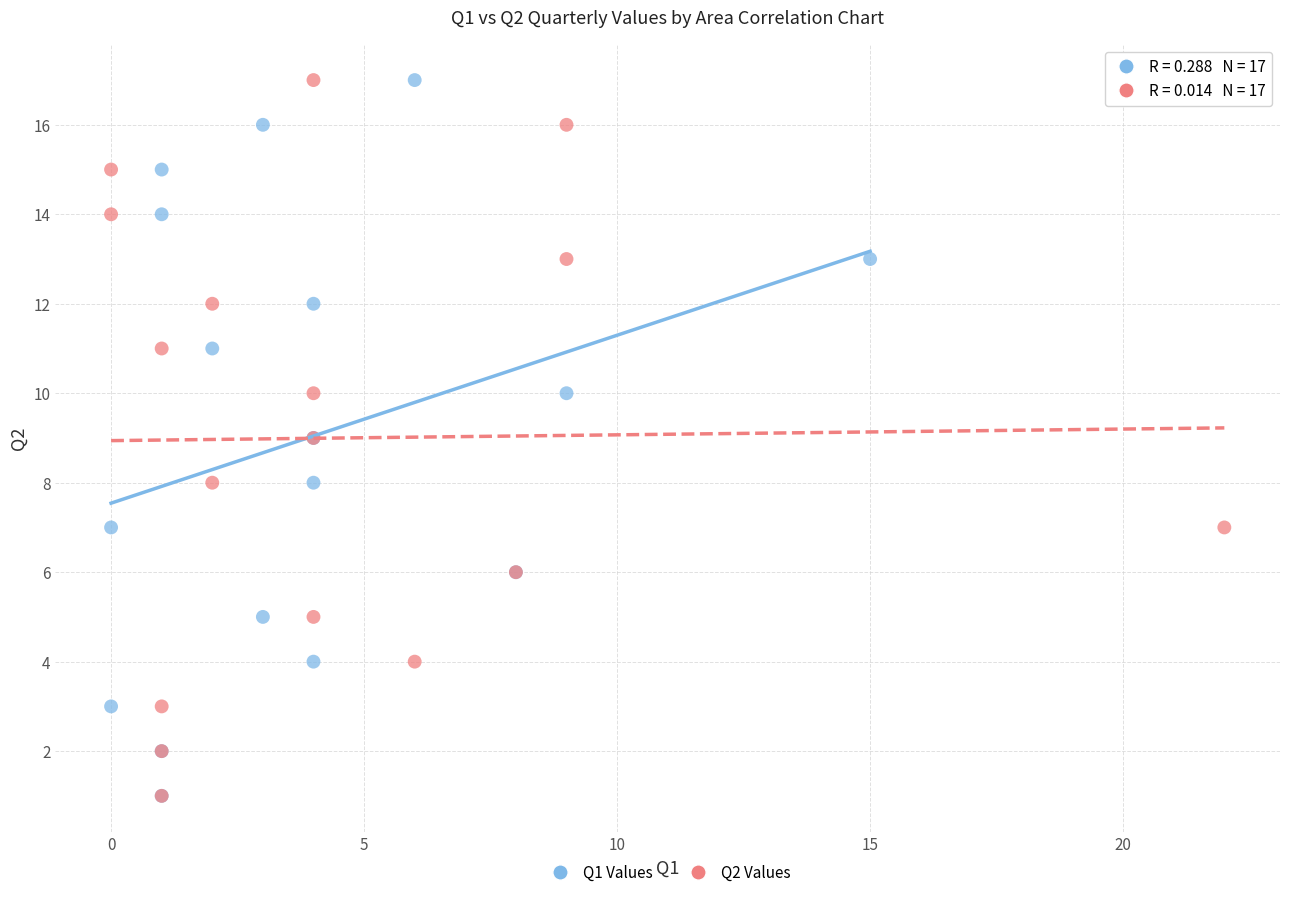

What are all the series names shown in the legend?

Q1 Values, Q2 Values